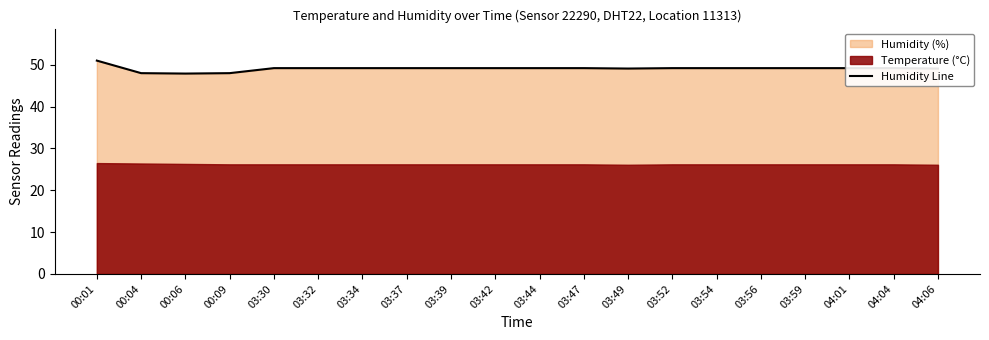

How many interior local valleys (lower than both neighbors) does the data have?

2